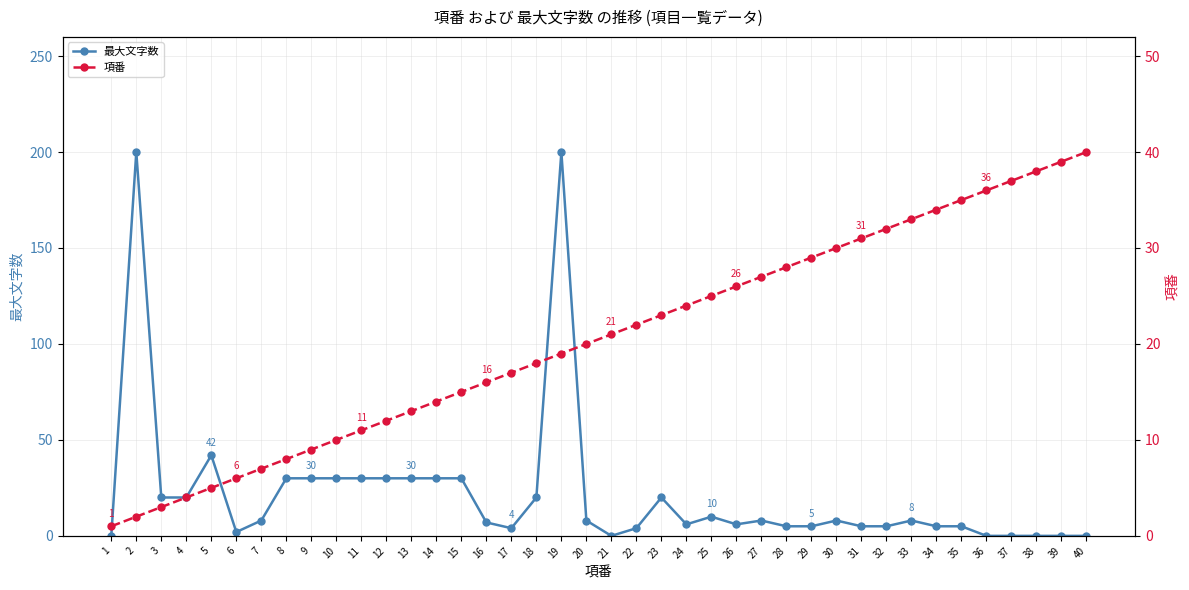

Which series changed the most between 10 and 39?

最大文字数